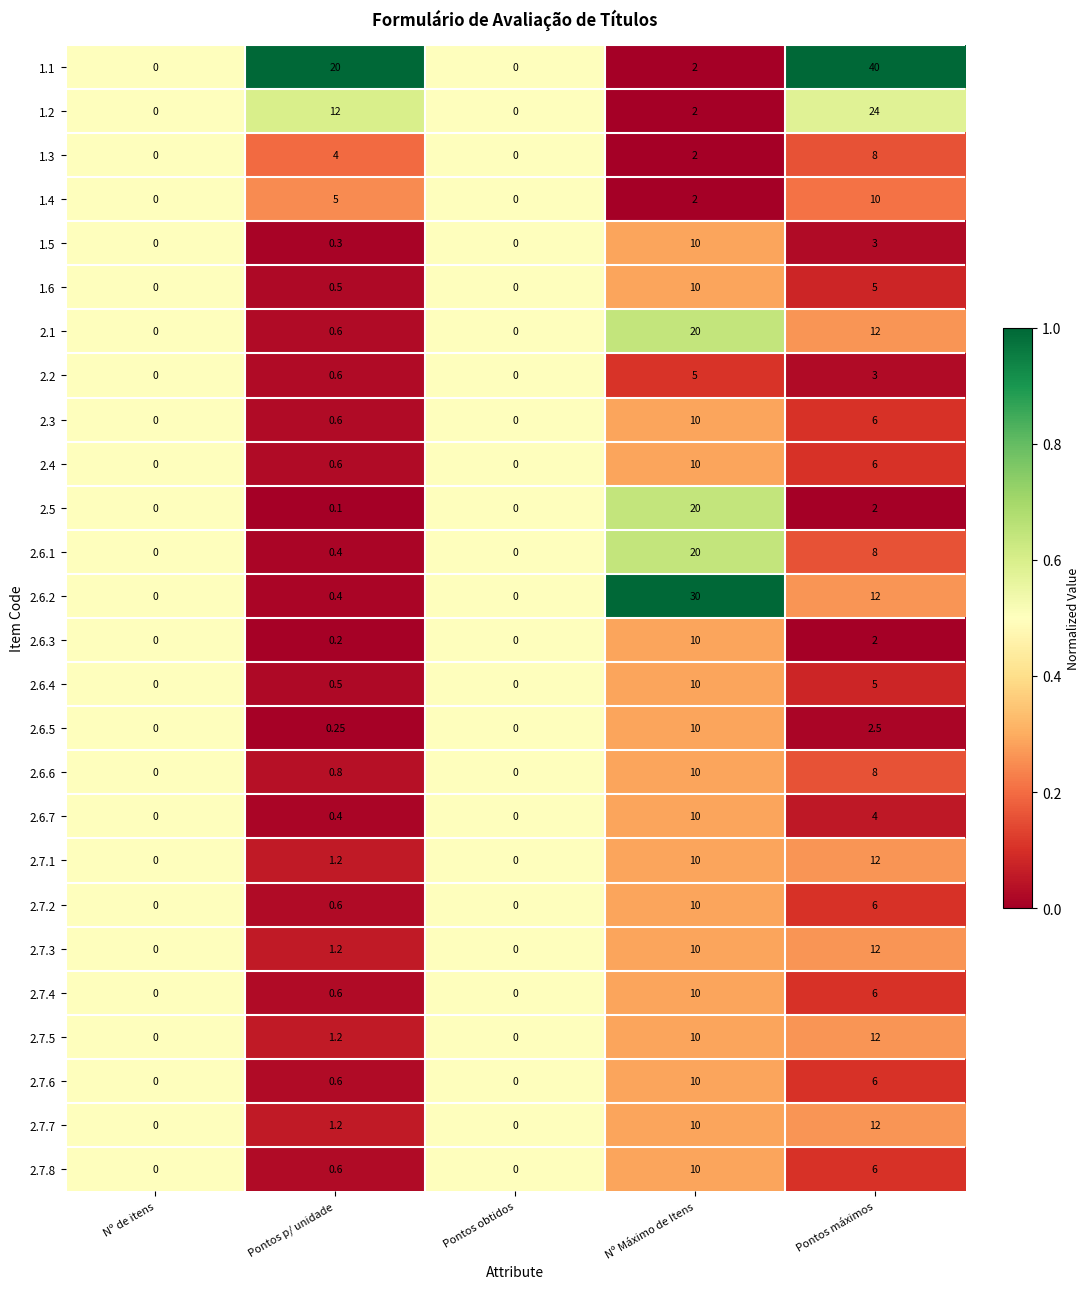

At which category does the chart reach its peak across all series?

Pontos máximos